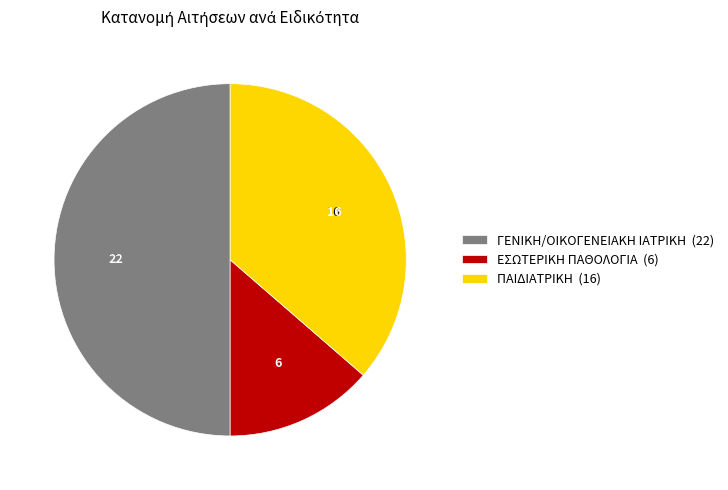

Approximately how many times larger is the value at ΕΣΩΤΕΡΙΚΗ ΠΑΘΟΛΟΓΙΑ compared to ΓΕΝΙΚΗ/ΟΙΚΟΓΕΝΕΙΑΚΗ ΙΑΤΡΙΚΗ?

0.3